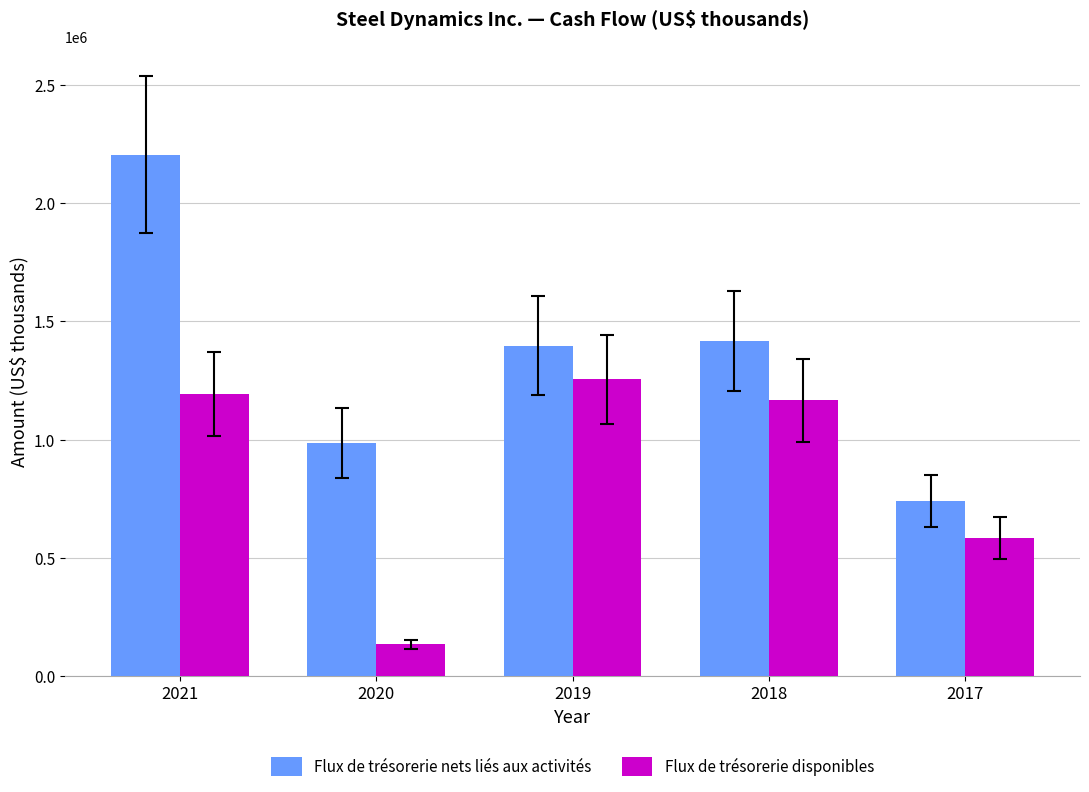

True or false: Flux de trésorerie disponibles has a value of 673615 at 2019.

False